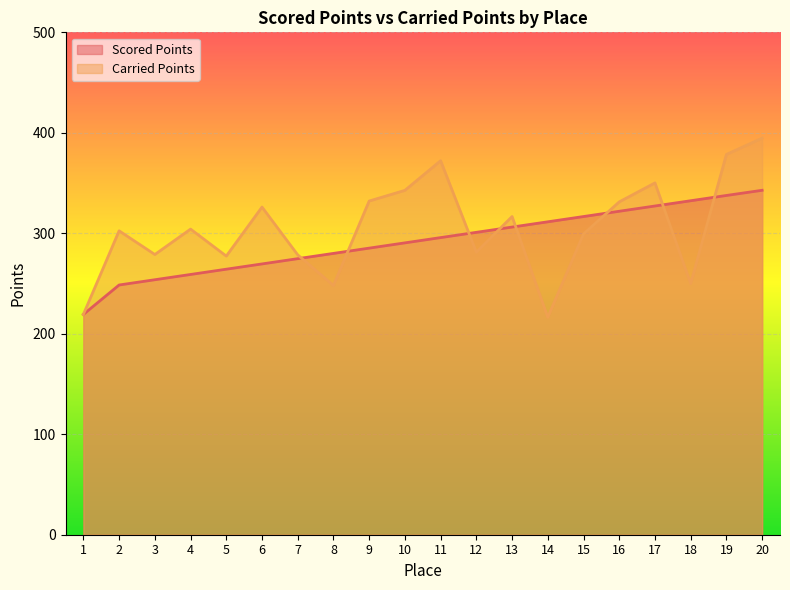

What is the spread (max minus min) of values at 5?

13.1